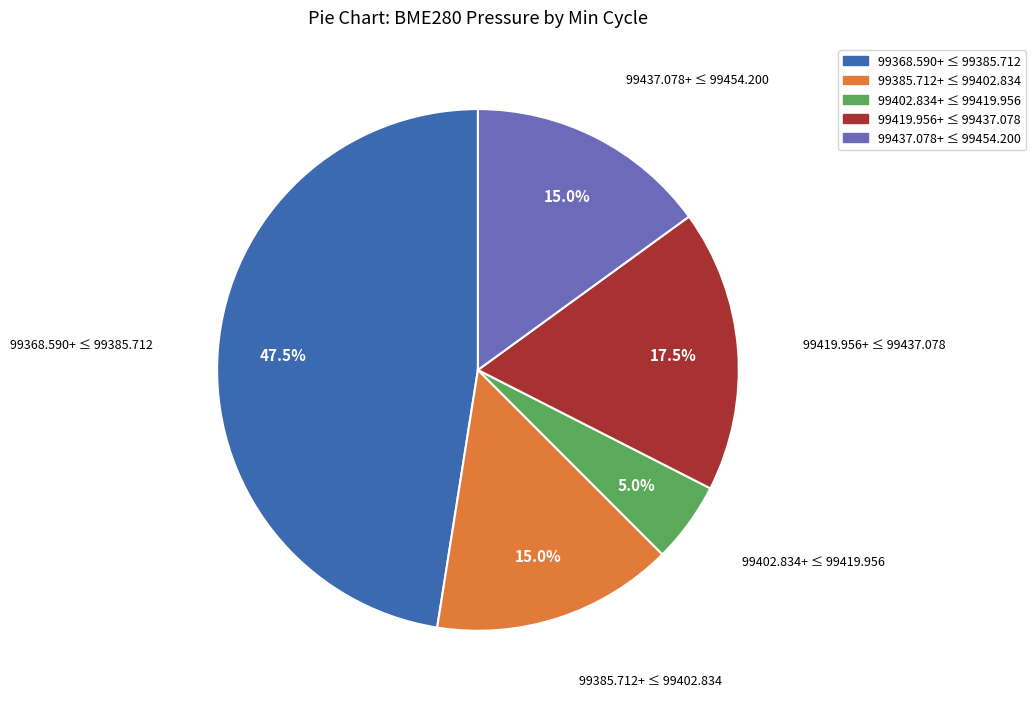

To the nearest percent, what is the average slice percentage?

20%